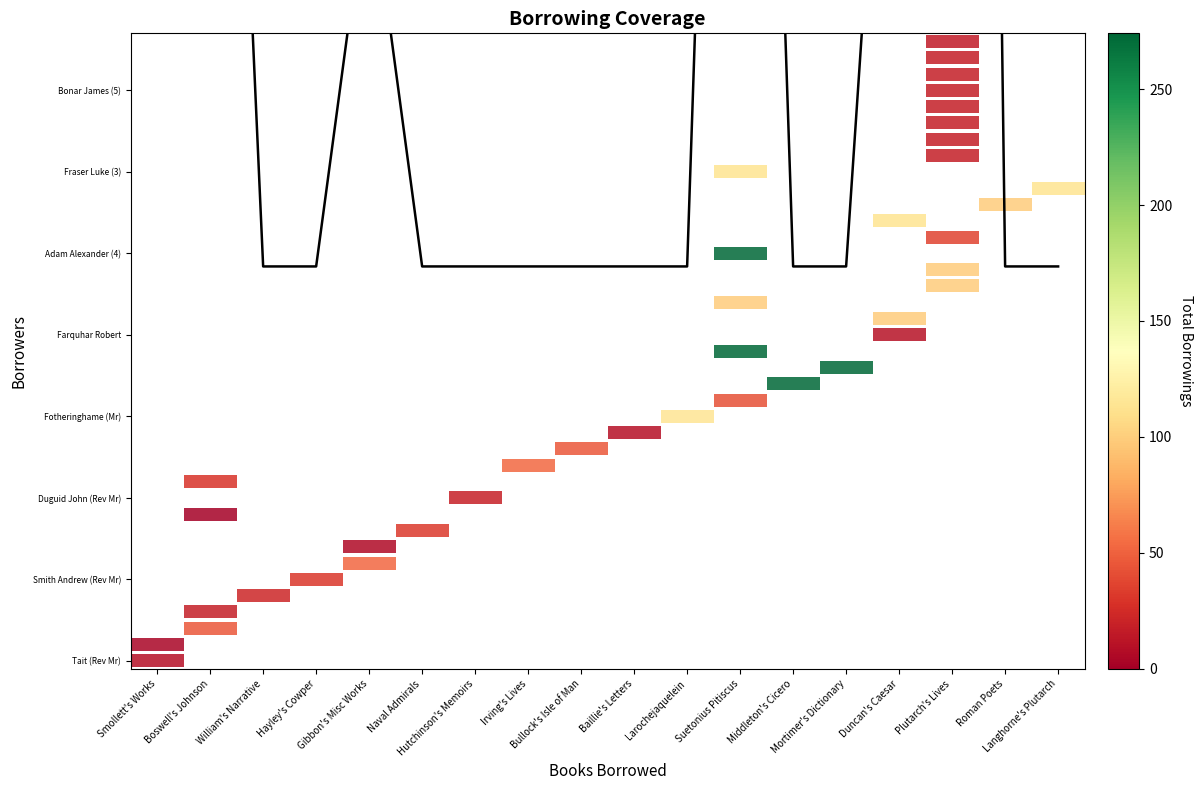

List the labels in order of value, smallest first.

William's Narrative, Hayley's Cowper, Naval Admirals, Hutchinson's Memoirs, Irving's Lives, Bullock's Isle of Man, Baillie's Letters, Larochejaquelein, Middleton's Cicero, Mortimer's Dictionary, Roman Poets, Langhorne's Plutarch, Smollett's Works, Gibbon's Misc Works, Duncan's Caesar, Boswell's Johnson, Suetonius Pitiscus, Plutarch's Lives